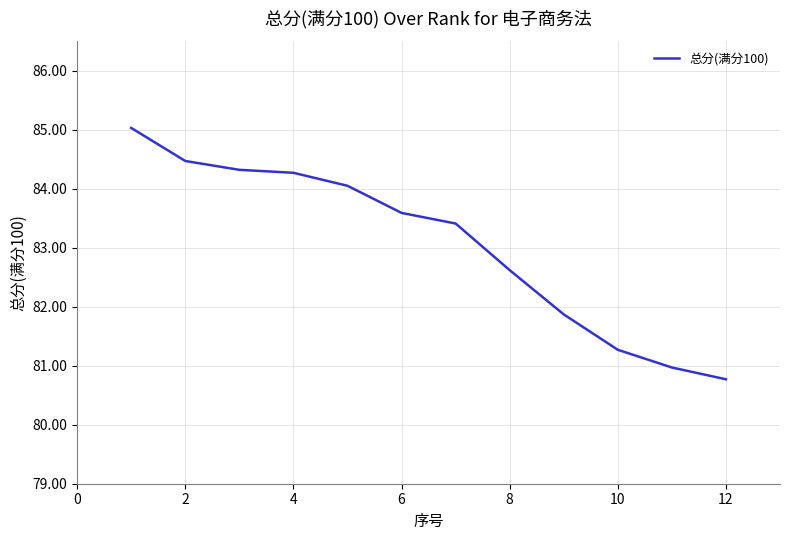

What is the difference between the maximum and minimum values?

4.3